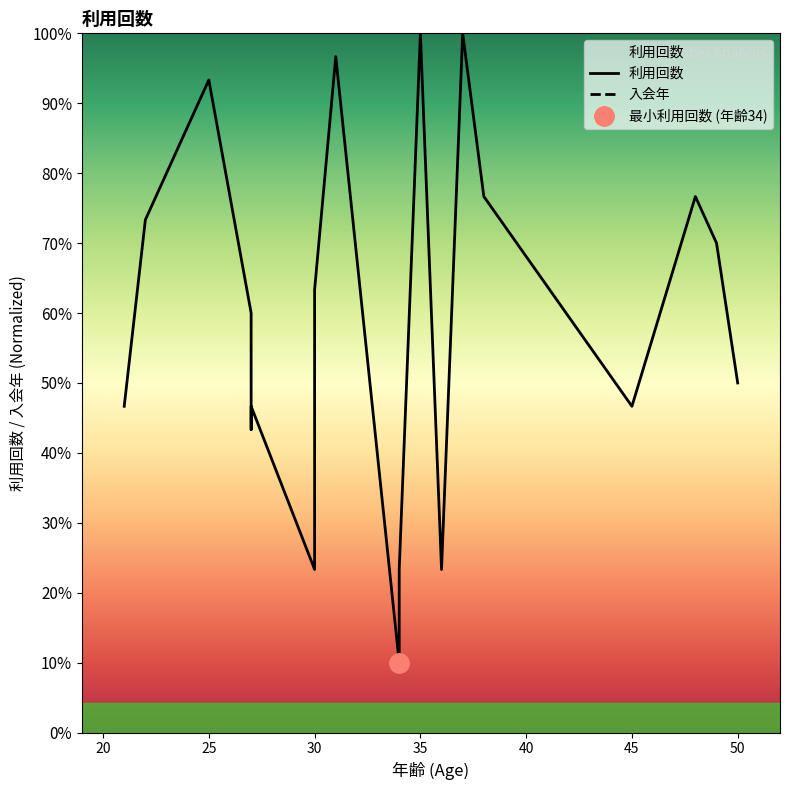

Is this an area chart (filled region under the line)?

No